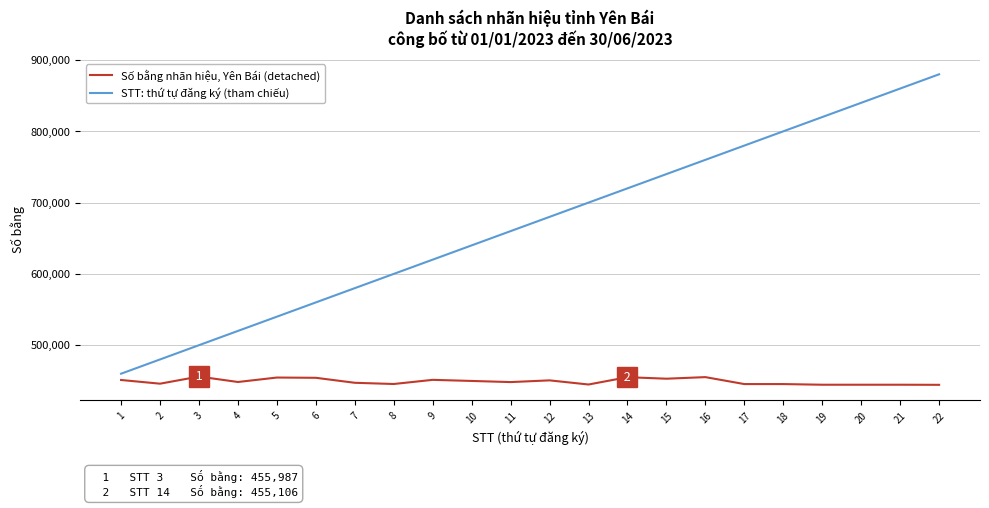

At which category is the sum across all series the highest?

22